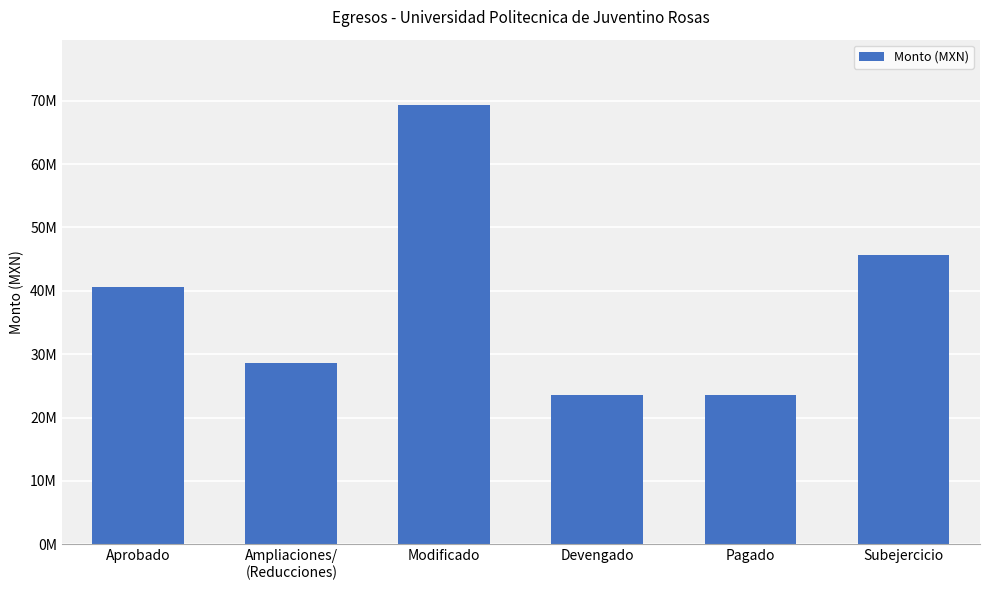

What is the change in value from Pagado to Subejercicio?

+22146509.7